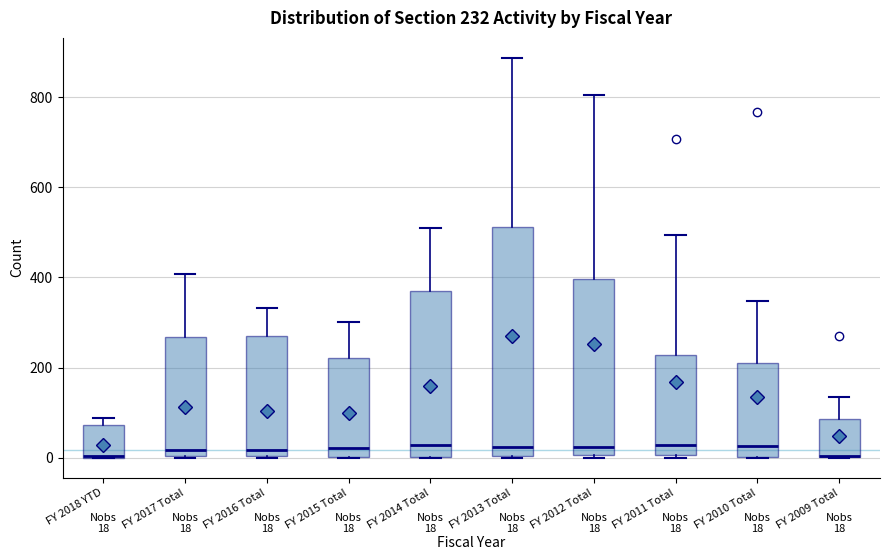

Comparing the boxes themselves (not the whiskers), which one is the tallest?

FY 2013 Total